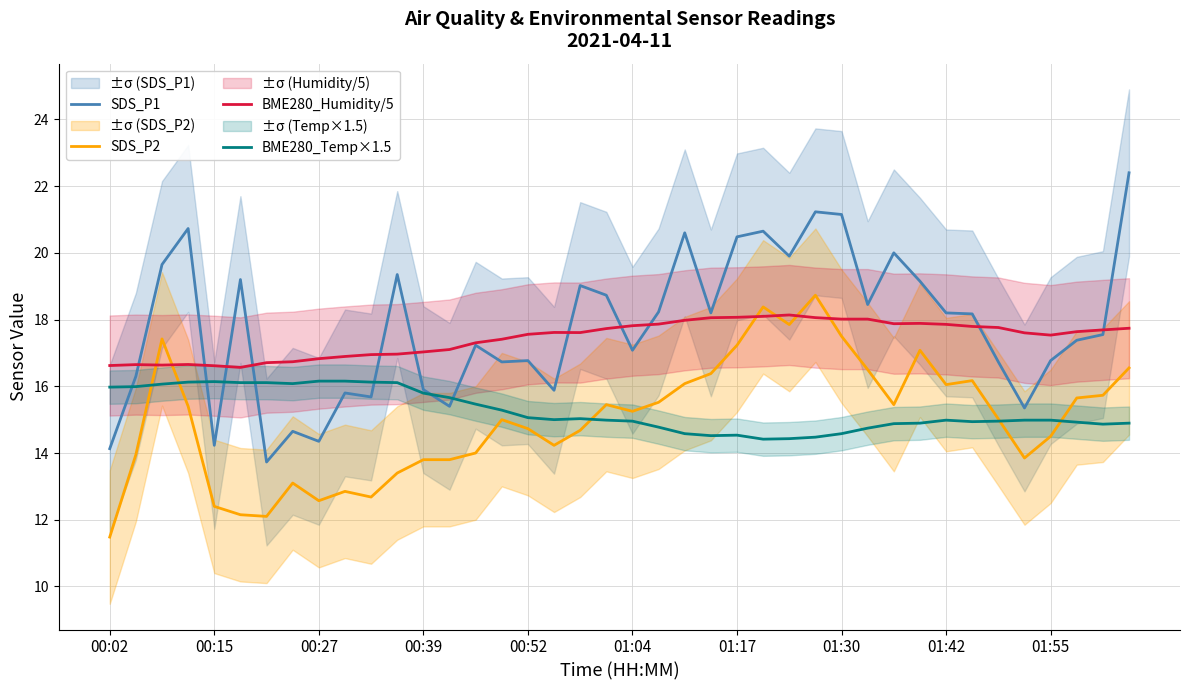

What is the sum of all BME280_Temp×1.5 values?

610.7